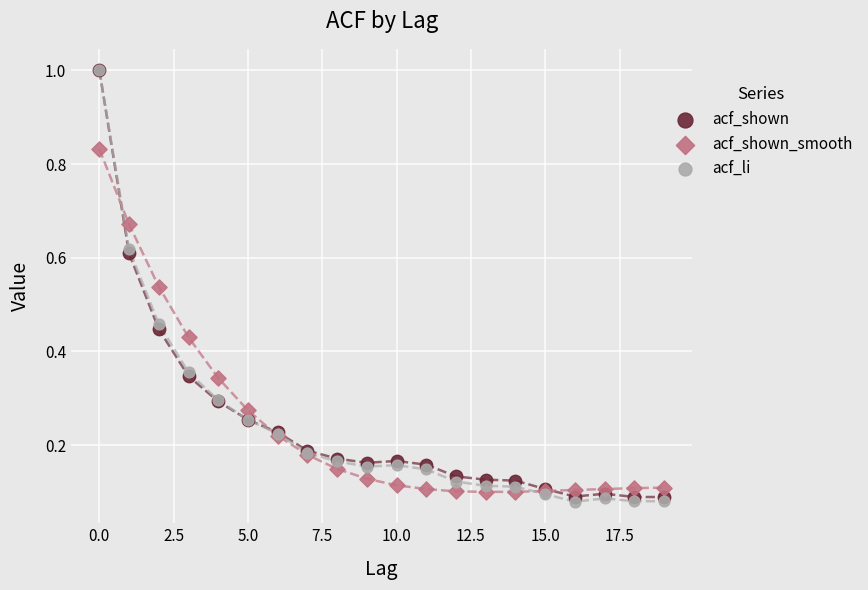

What are all the series names shown in the legend?

acf_shown, acf_shown_smooth, acf_li